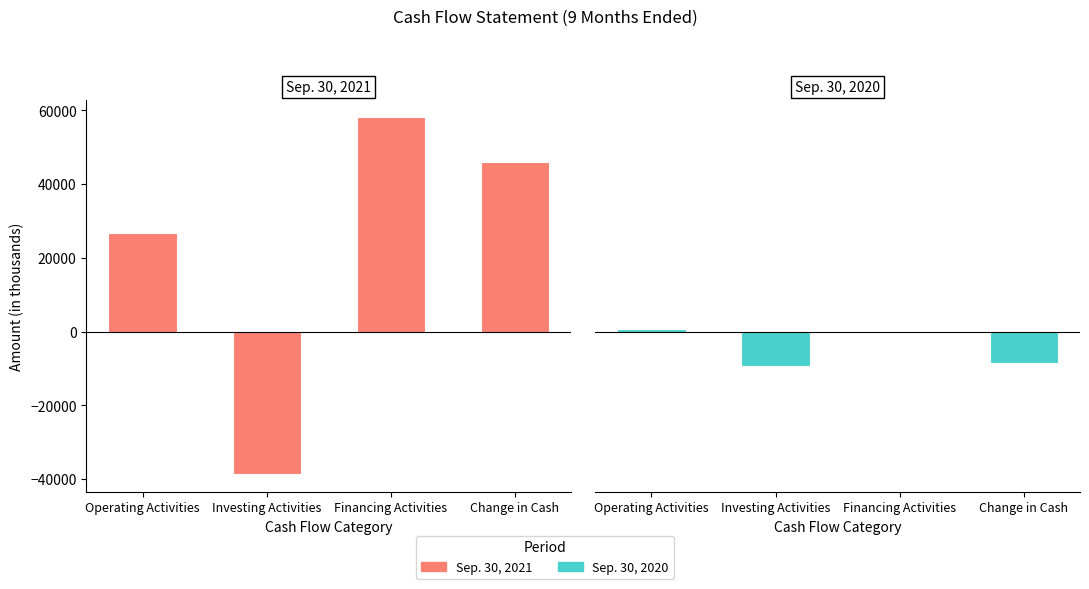

What is the label of the 4th bar from the left?

Change in Cash